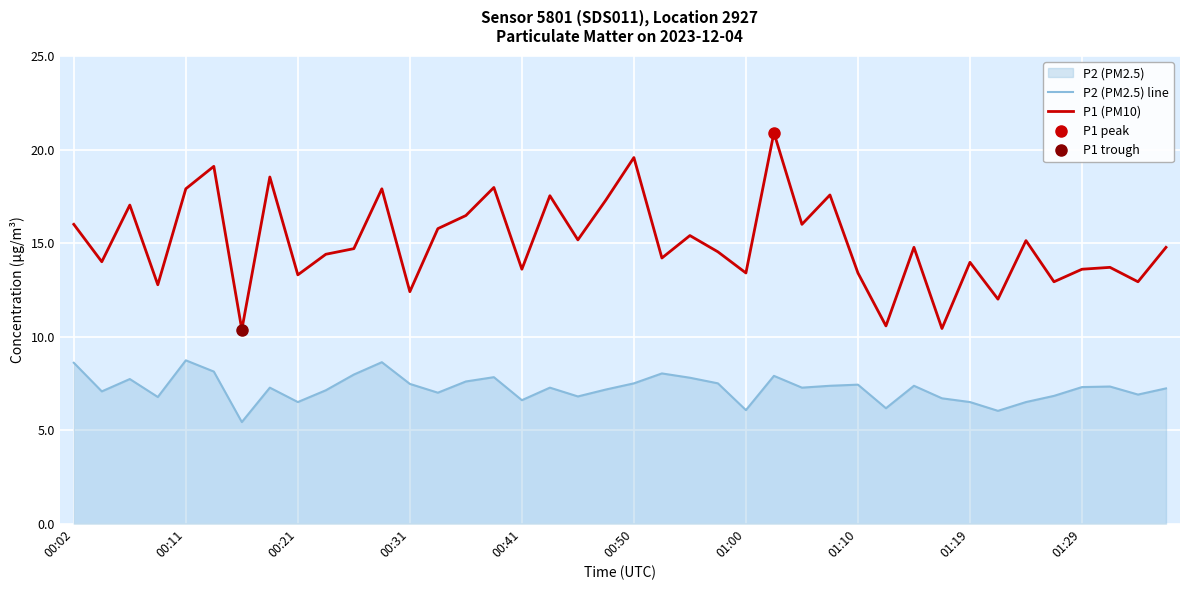

What is the lowest value of the P1 (PM10) series?

10.4